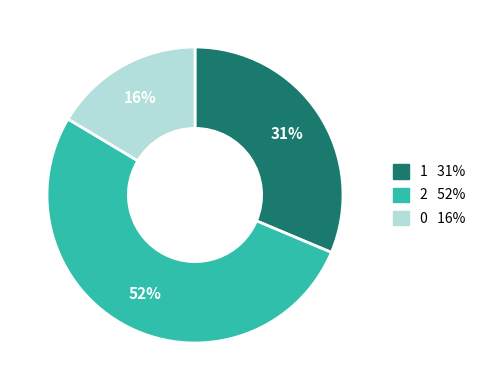

Does 2 represent more than half of the total?

Yes